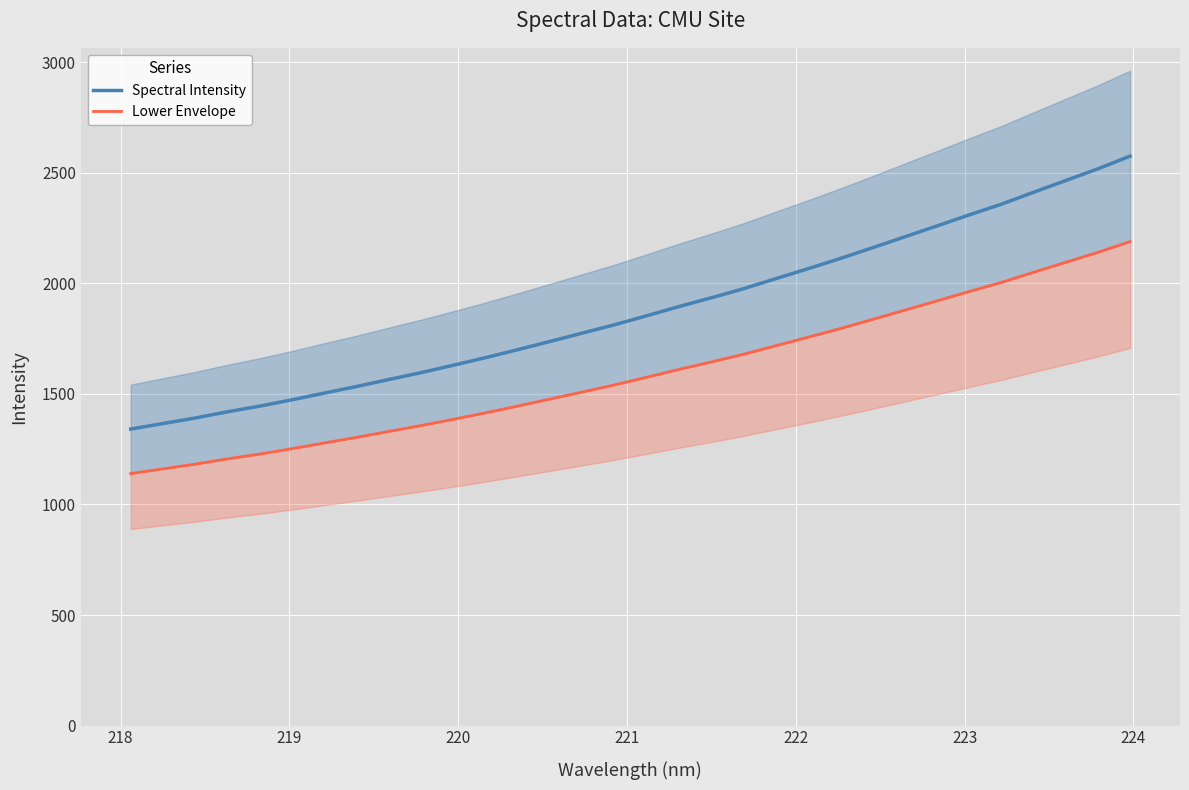

The value of Spectral Intensity at 224 is 710.2. True or false?

False